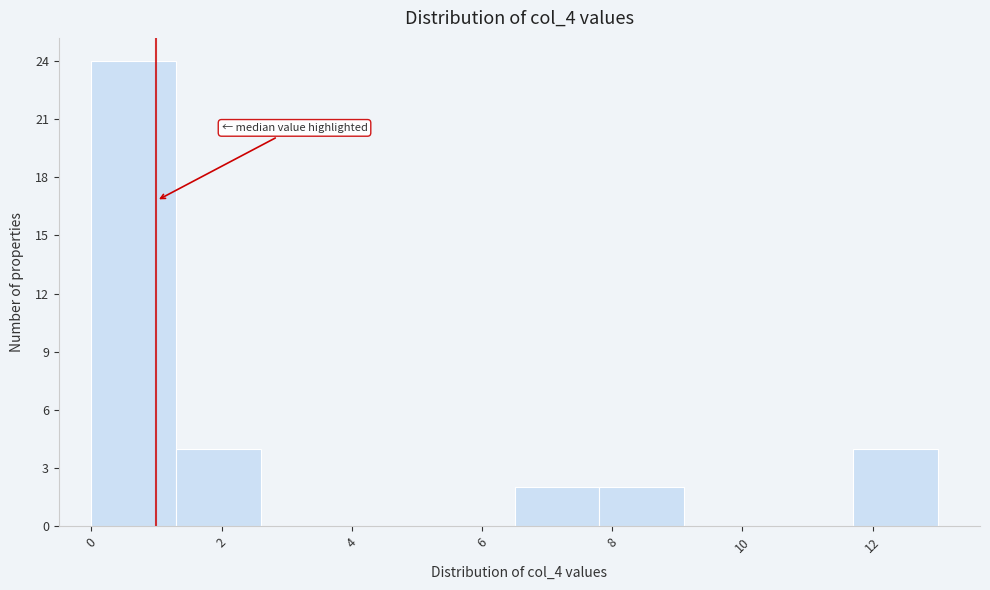

What is the height of the bar covering 6.5 to 7.8 on the x-axis? Neither the bar edges nor the heights are printed on the chart, so give them approximately, as read against the axes.

2